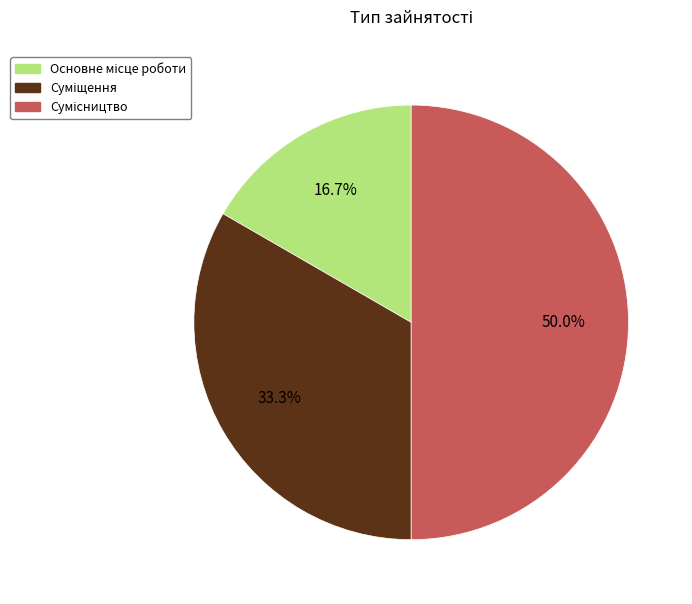

Rank the categories by value from highest to lowest.

Сумісництво, Суміщення, Основне місце роботи